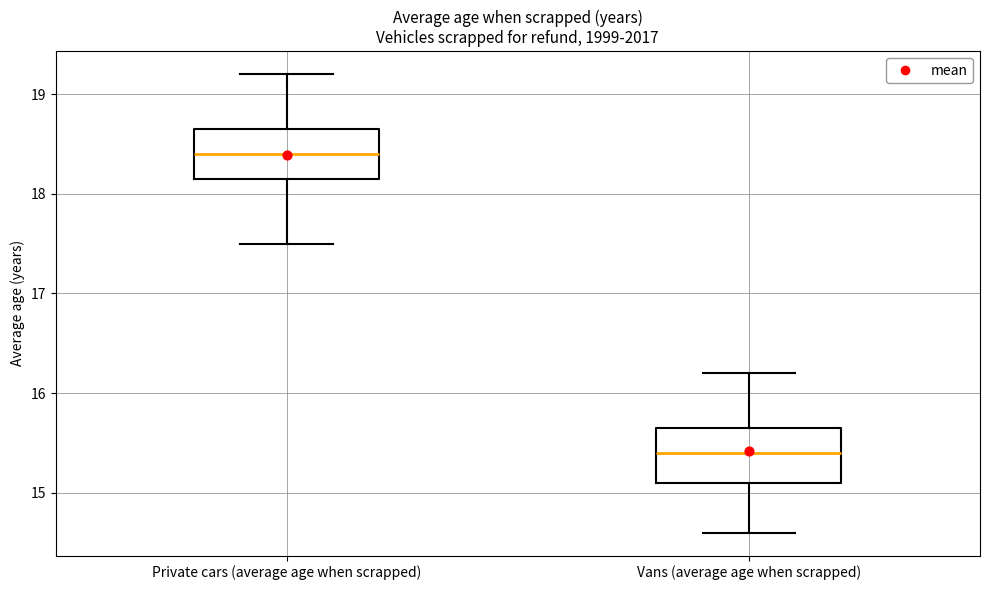

Which box's median line is the highest?

Private cars (average age when scrapped)